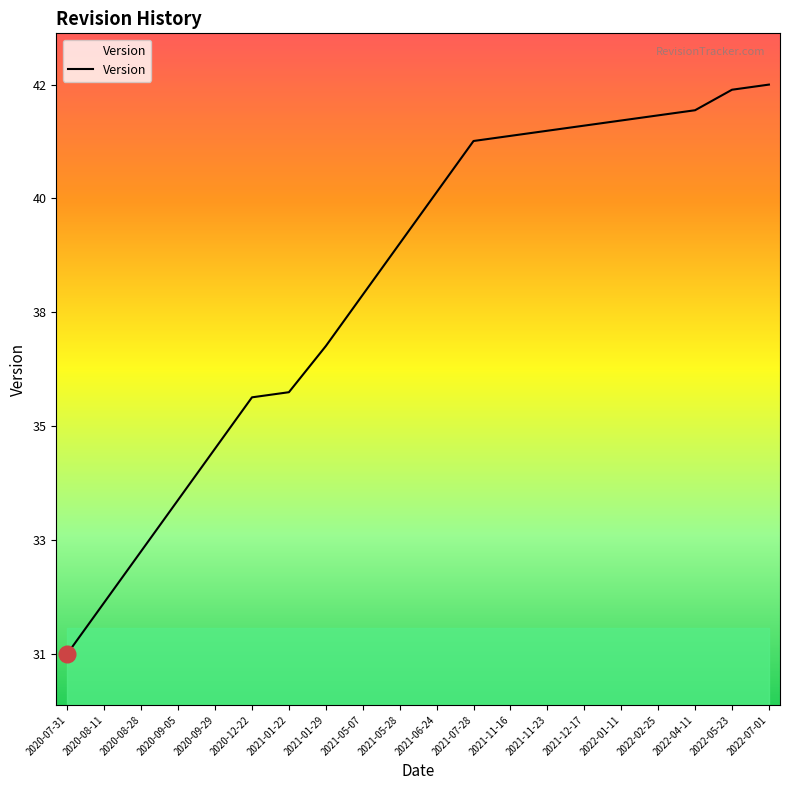

Is this an area chart (filled region under the line)?

Yes